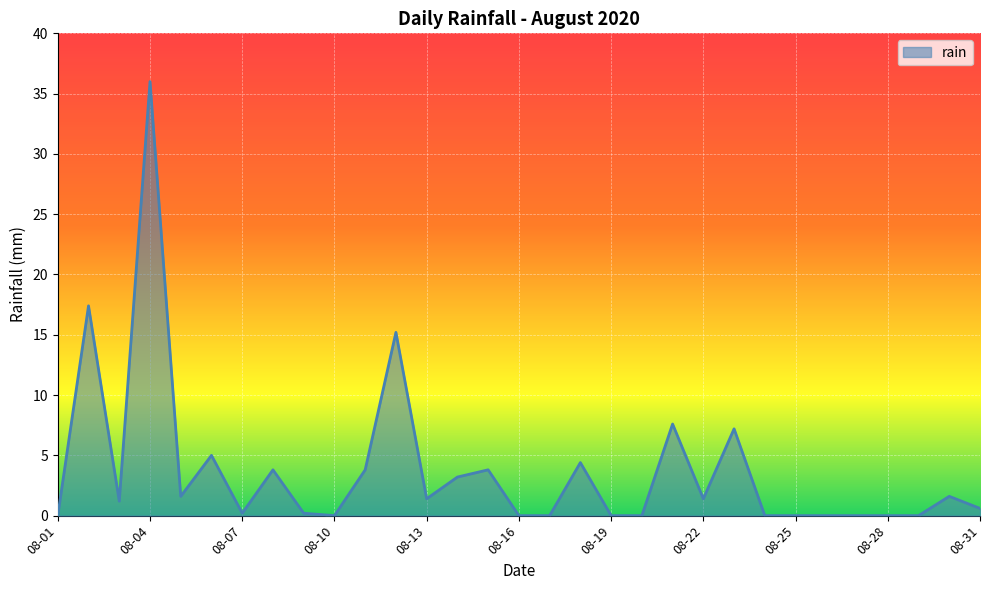

What is the difference between the maximum and minimum values?

36.0